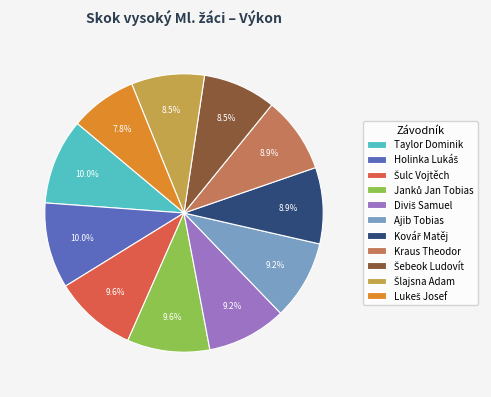

To the nearest percent, what is the difference between the largest and smallest slice percentages?

2%